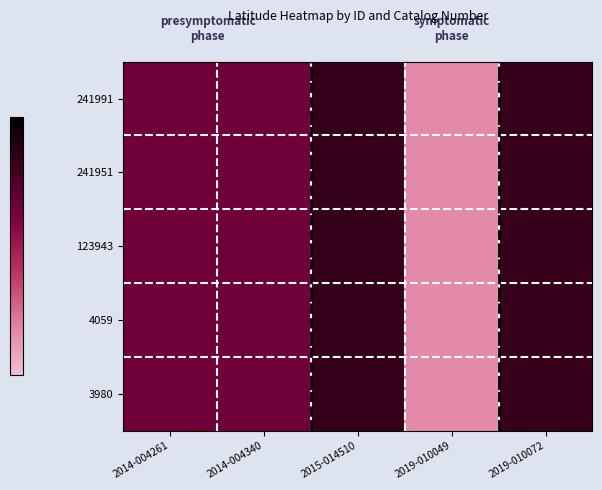

Reading right to left, transcribe all the data shown in this chart.

3980: 2019-010072=42.2	2019-010049=42.0	2015-014510=42.2	2014-004340=42.1	2014-004261=42.1
4059: 2019-010072=42.2	2019-010049=42.0	2015-014510=42.2	2014-004340=42.1	2014-004261=42.1
123943: 2019-010072=42.2	2019-010049=42.0	2015-014510=42.2	2014-004340=42.1	2014-004261=42.1
241951: 2019-010072=42.2	2019-010049=42.0	2015-014510=42.2	2014-004340=42.1	2014-004261=42.1
241991: 2019-010072=42.2	2019-010049=42.0	2015-014510=42.2	2014-004340=42.1	2014-004261=42.1